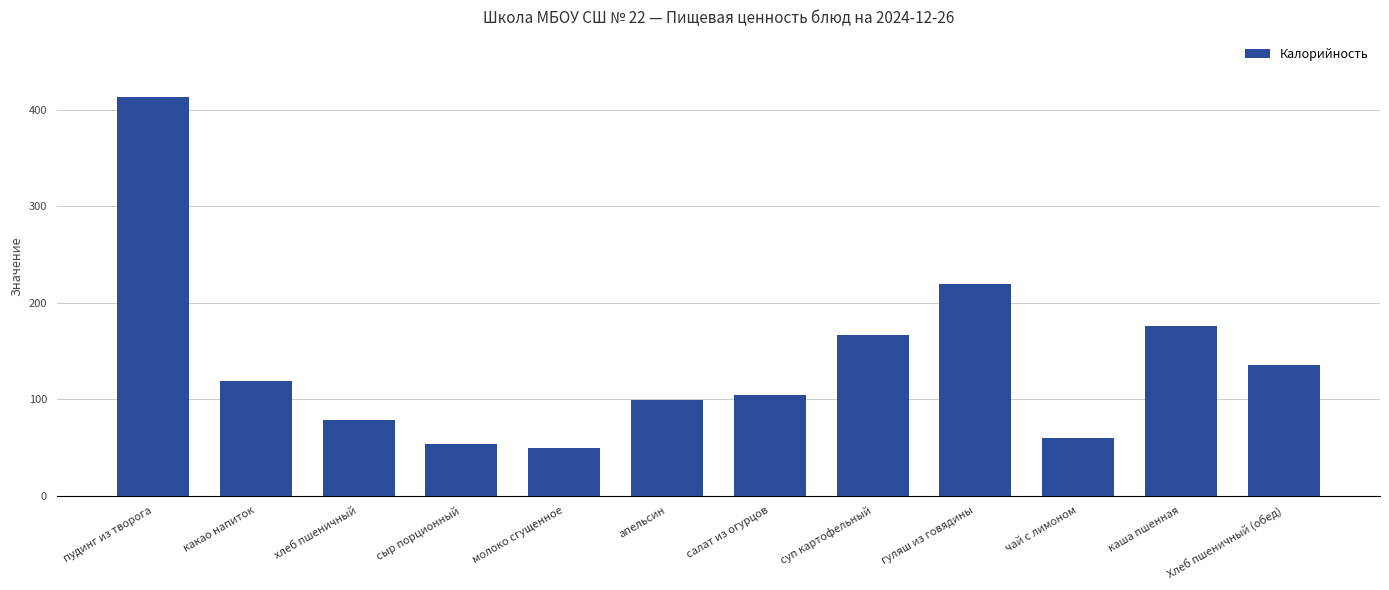

List the labels in order of value, smallest first.

молоко сгущенное, сыр порционный, чай с лимоном, хлеб пшеничный, апельсин, салат из огурцов, какао напиток, Хлеб пшеничный (обед), суп картофельный, каша пшенная, гуляш из говядины, пудинг из творога